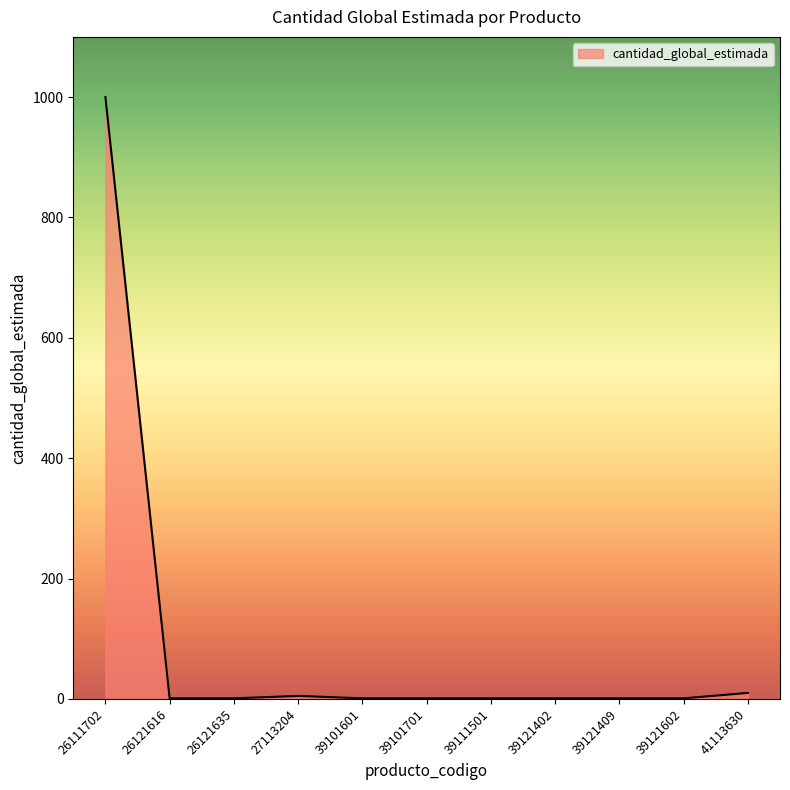

True or false: the data shows 1 at 39121402.

True